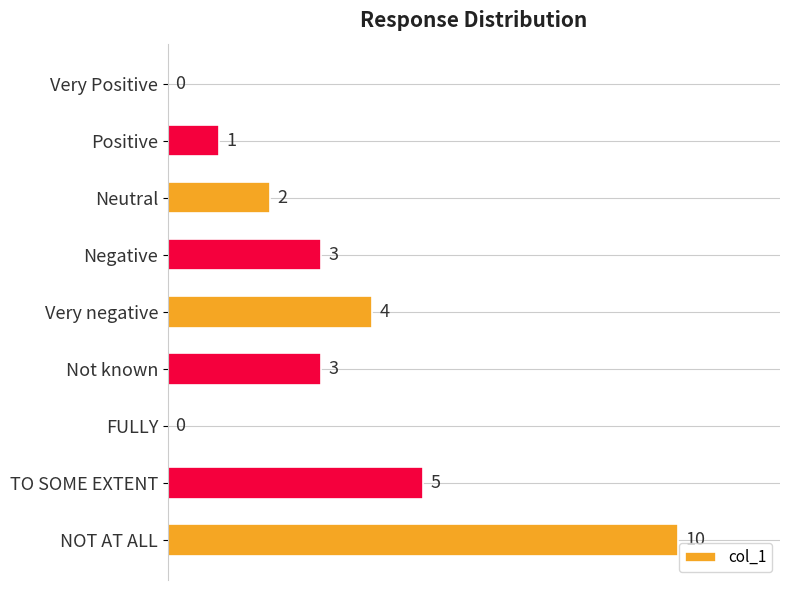

Where is the data nearest to the value 5?

TO SOME EXTENT